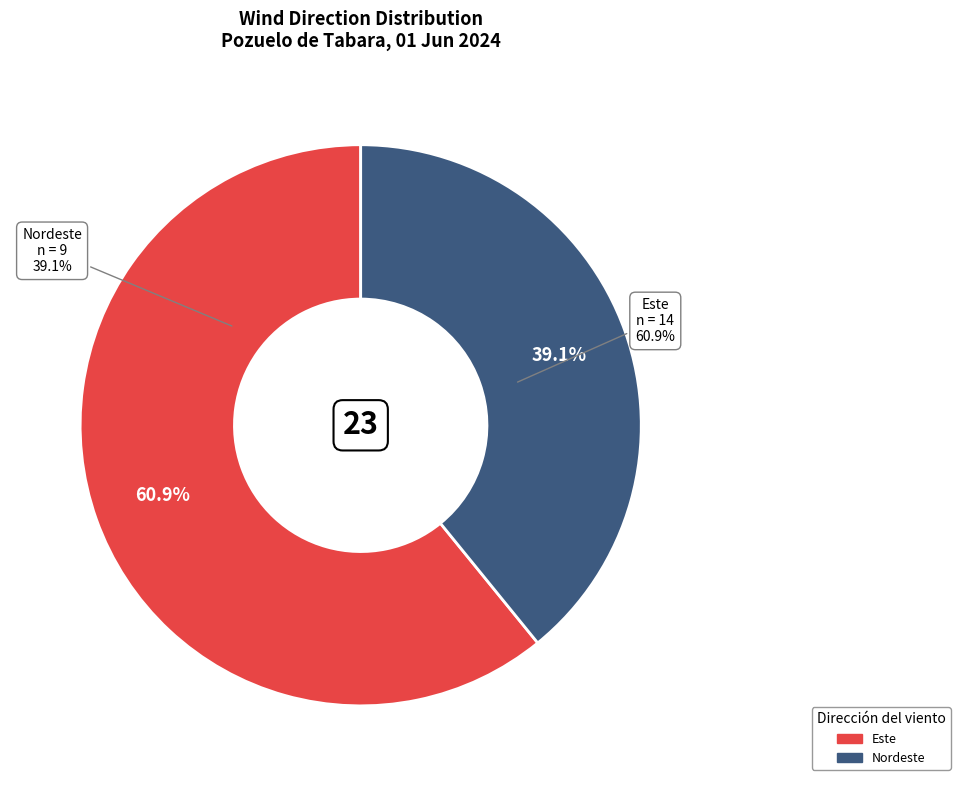

To the nearest percent, what percentage of the pie is Nordeste?

39%